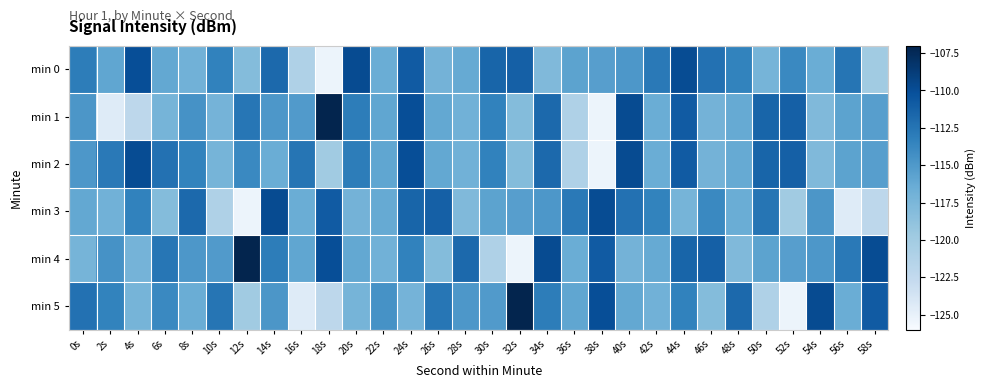

At which category is the sum across all series the highest?

24s